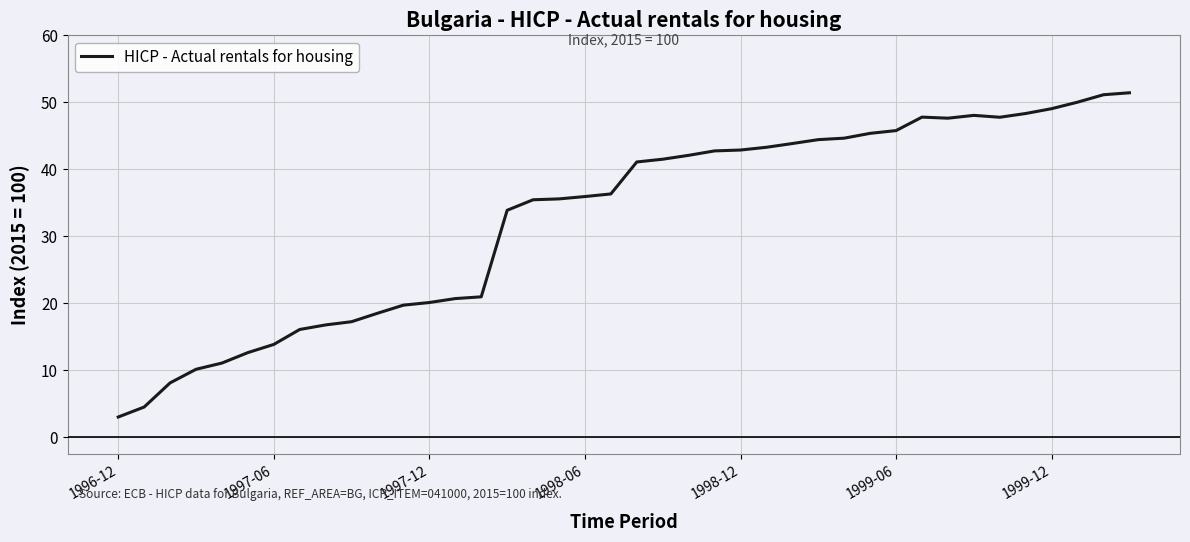

What is the sum of all values?

1308.3